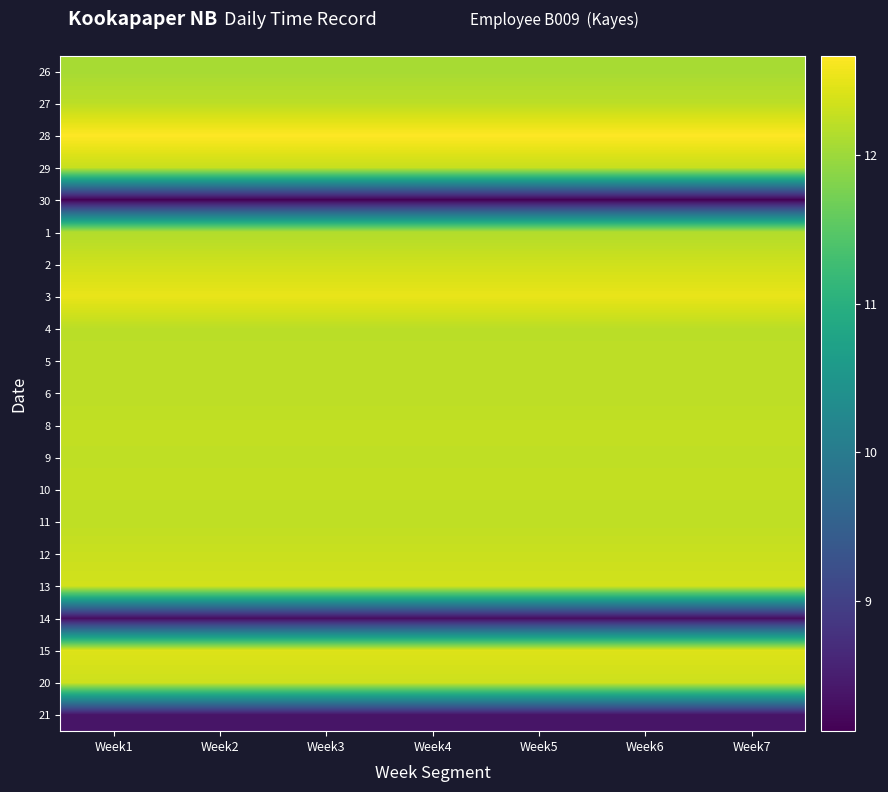

Which series has the largest total across all categories?

28